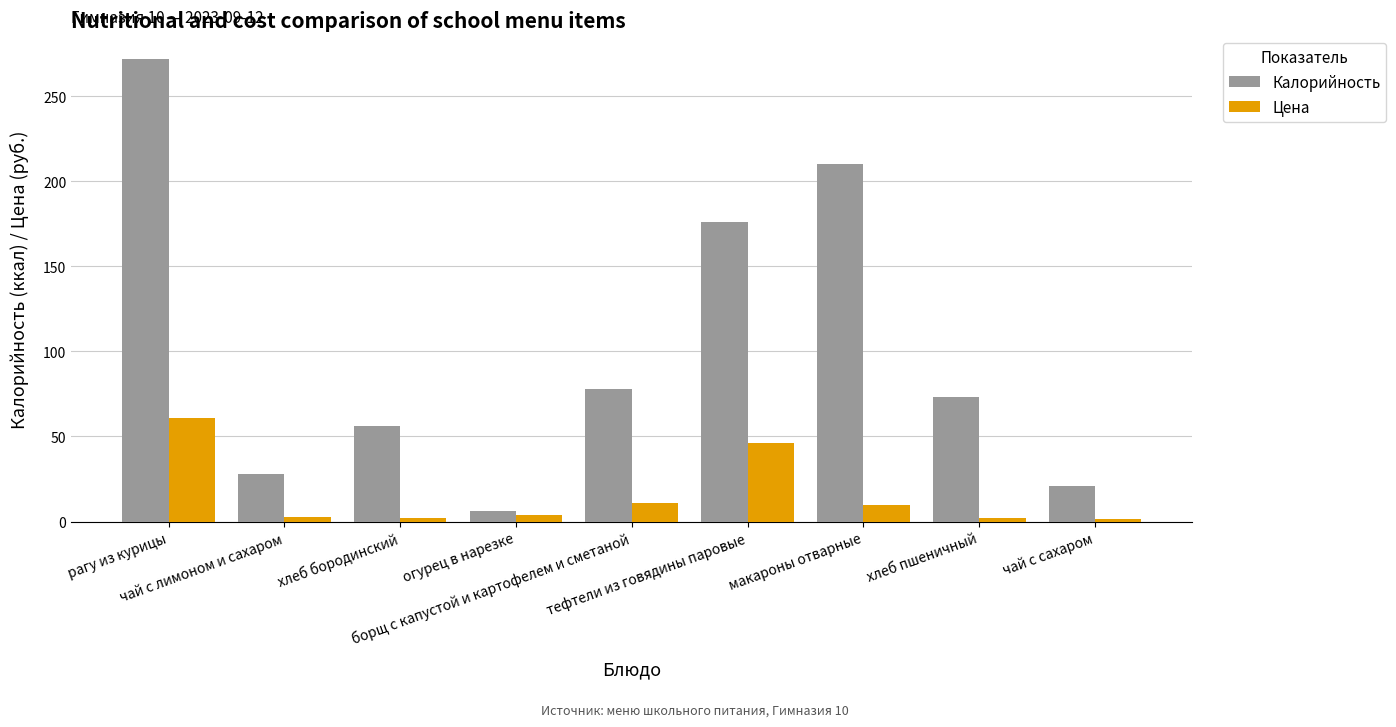

Which category has the highest value in the Цена series?

рагу из курицы